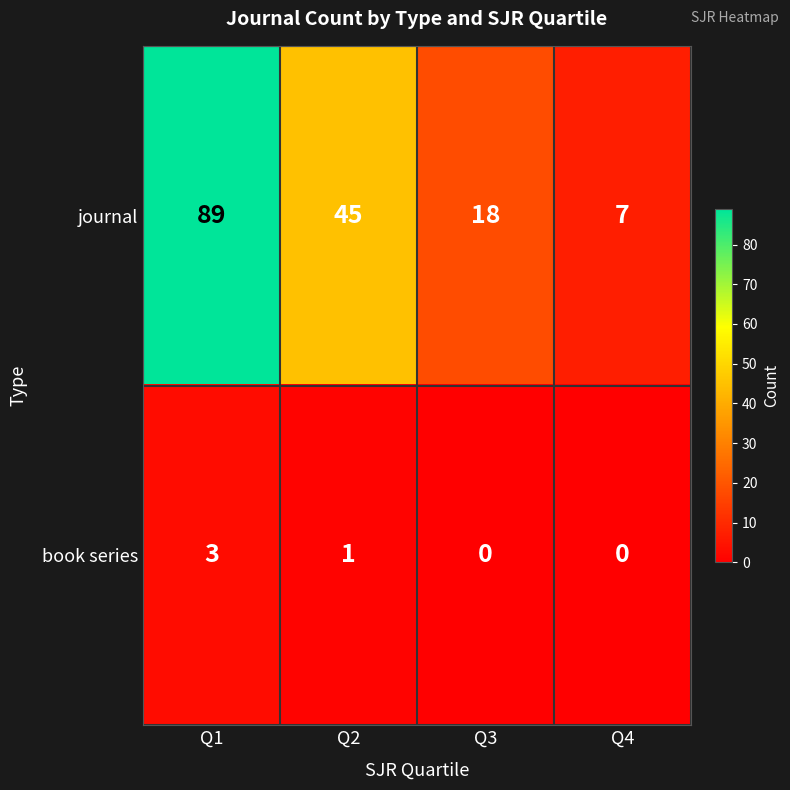

Reading left to right, transcribe all the data shown in this chart.

journal: Q1=89	Q2=45	Q3=18	Q4=7
book series: Q1=3	Q2=1	Q3=0	Q4=0